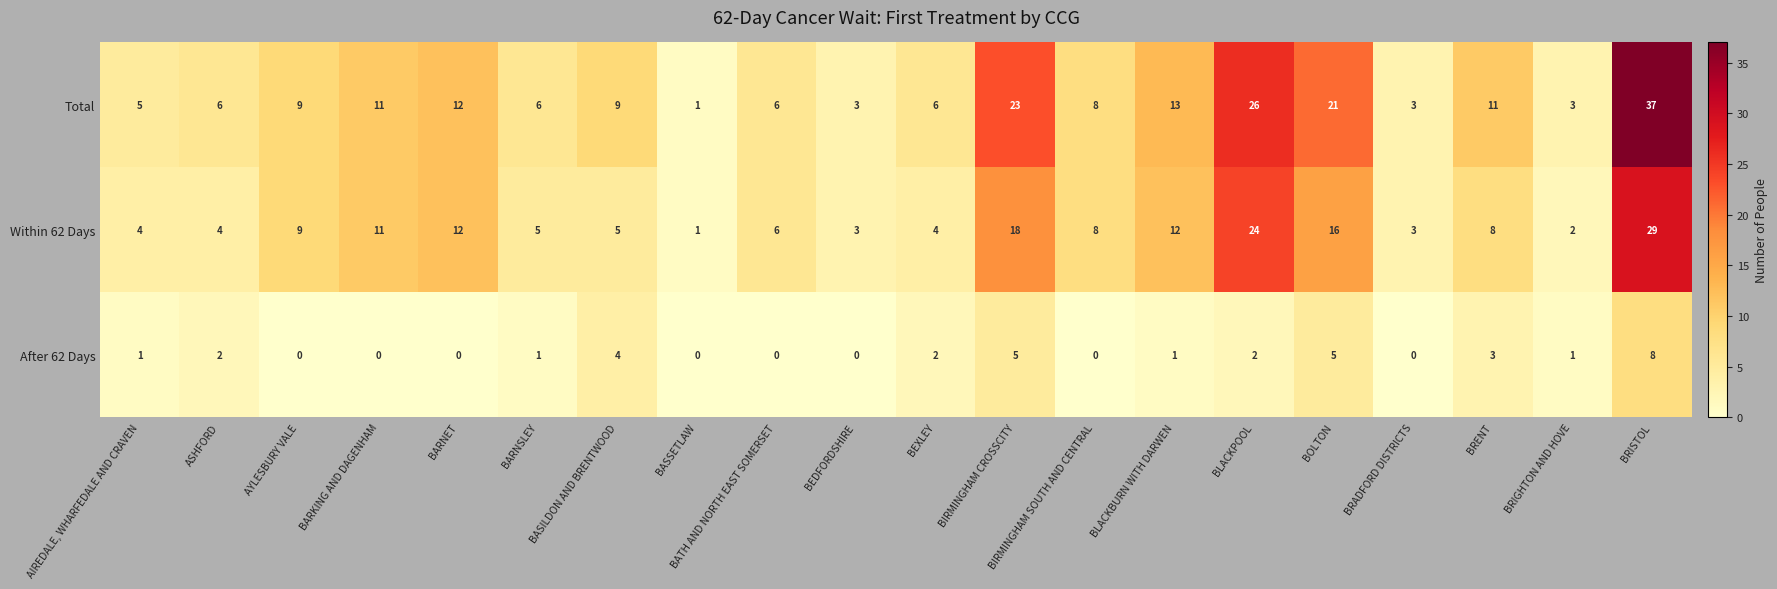

What is the difference between the second highest and minimum values in the Total series?

25